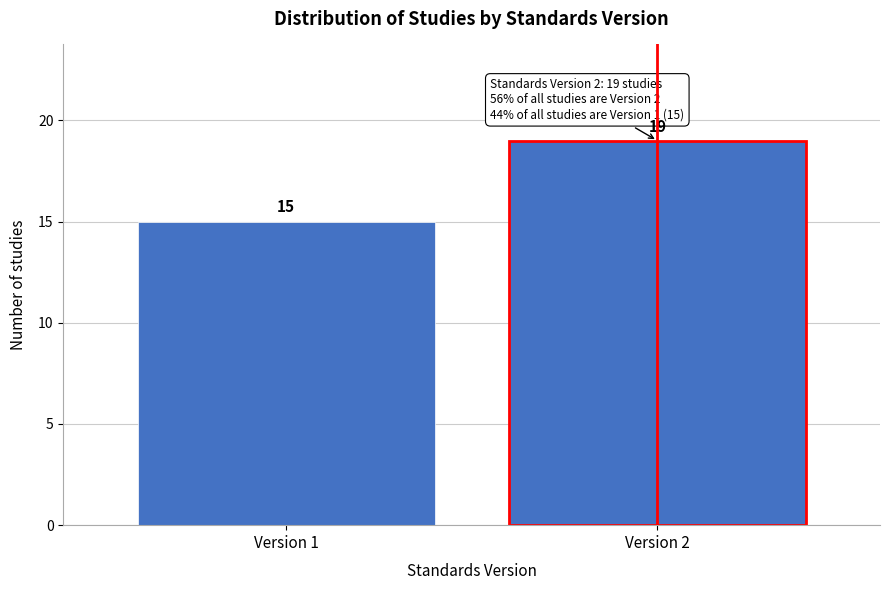

Reading right to left, extract all data points from this chart.

Version 2=19	Version 1=15